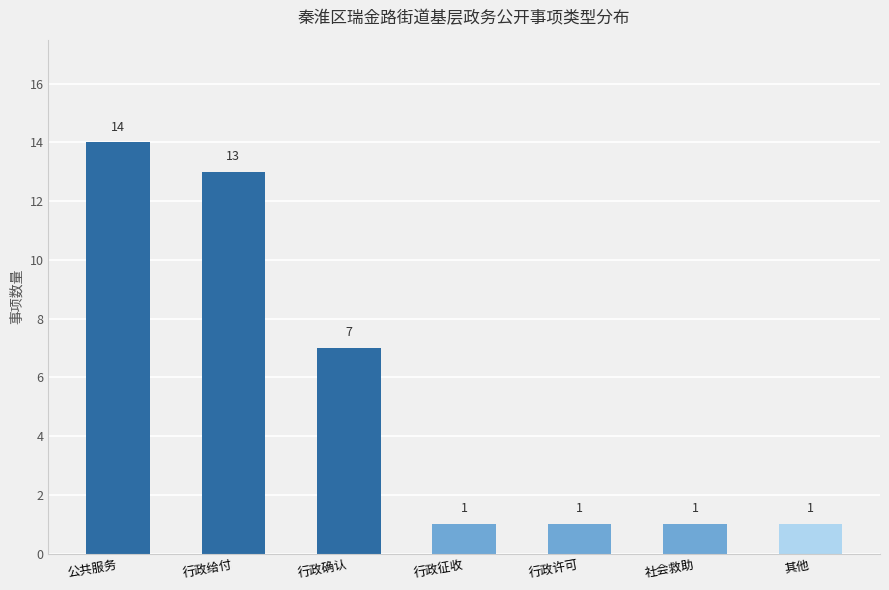

The value at 行政确认 is 2. True or false?

False